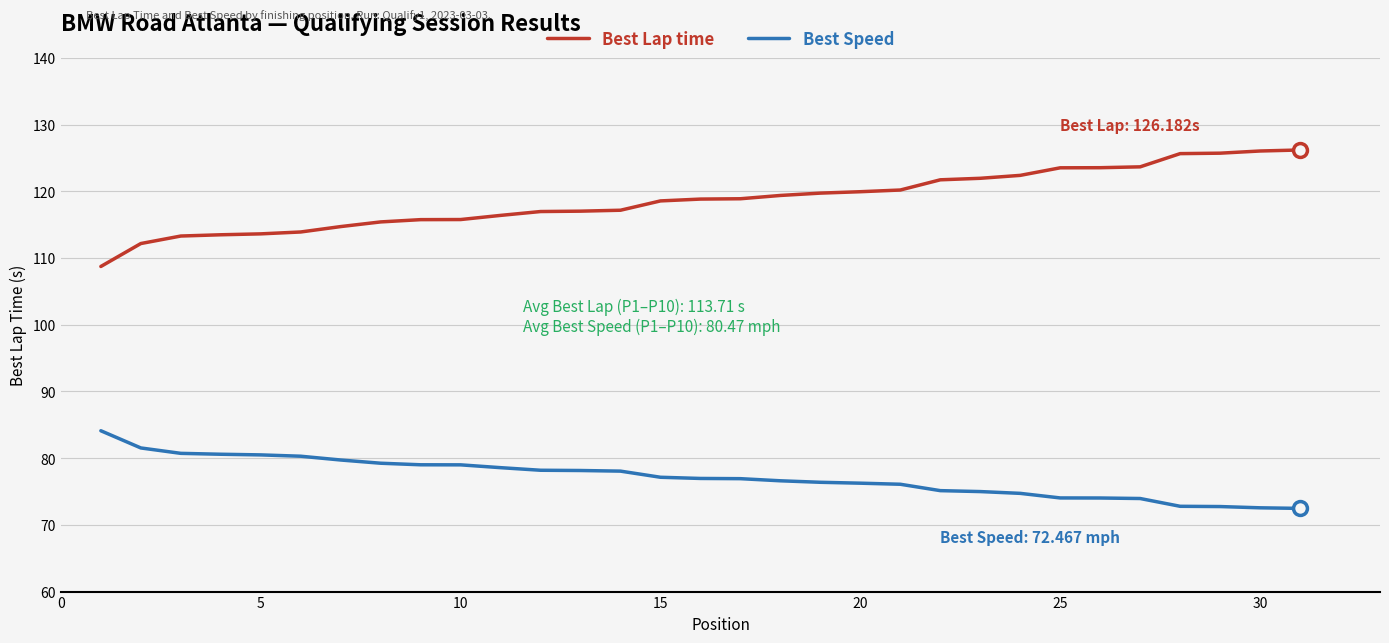

Rank the series by their average value, from lowest to highest.

Best Speed, Best Lap time